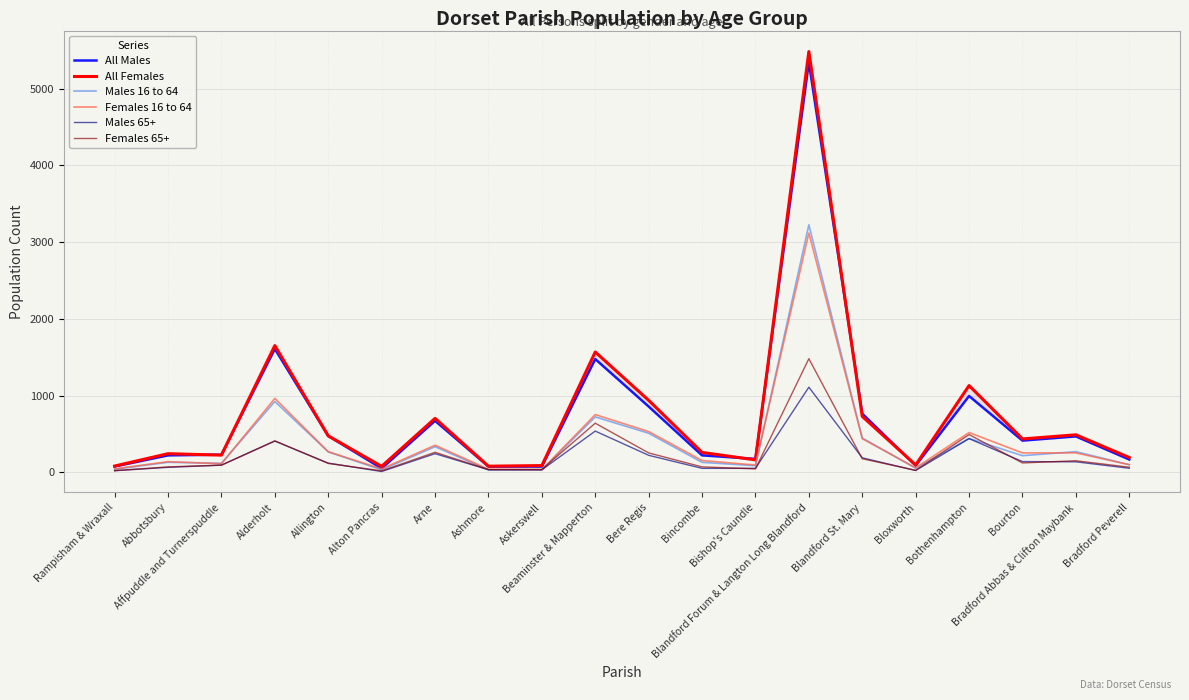

At which label does Females 16 to 64 reach its peak?

Blandford Forum & Langton Long Blandford